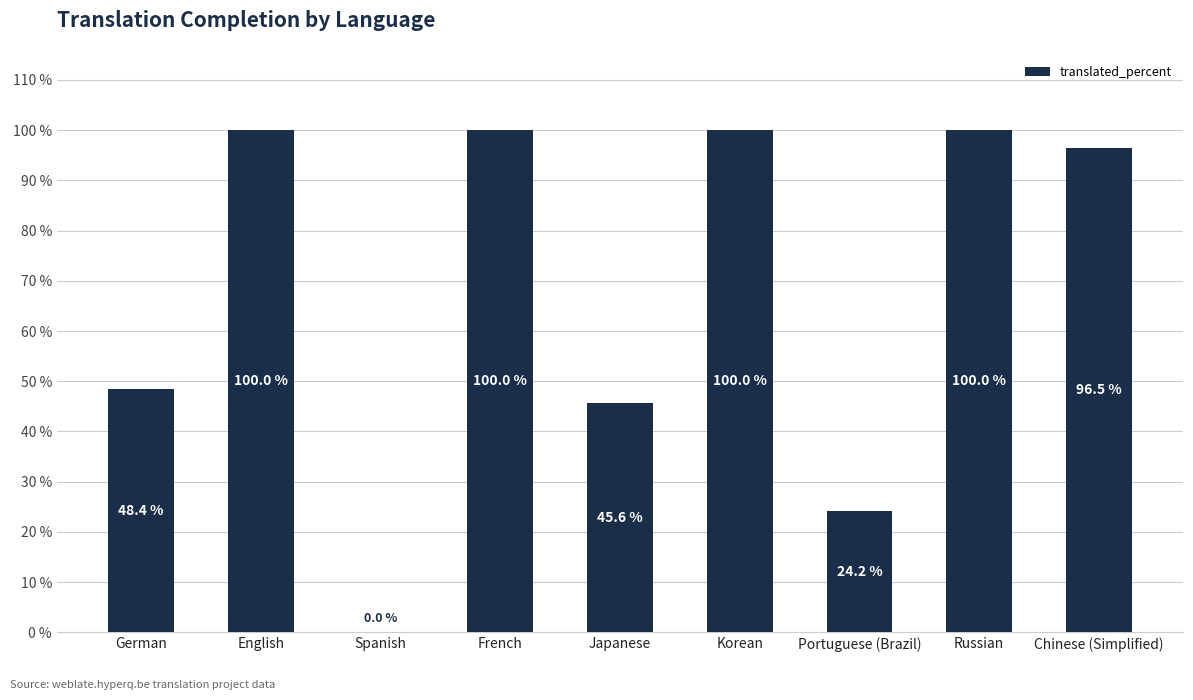

The value at Korean is 52.3. True or false?

False